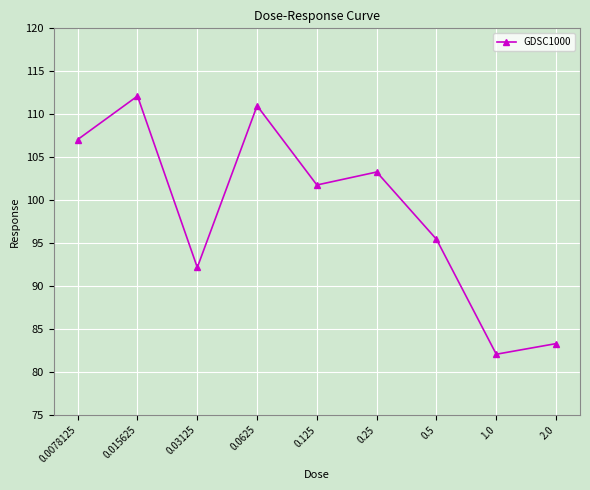

Reading right to left, transcribe all the data shown in this chart.

83.3	82.1	95.4	103.3	101.8	111.0	92.2	112.1	107.1